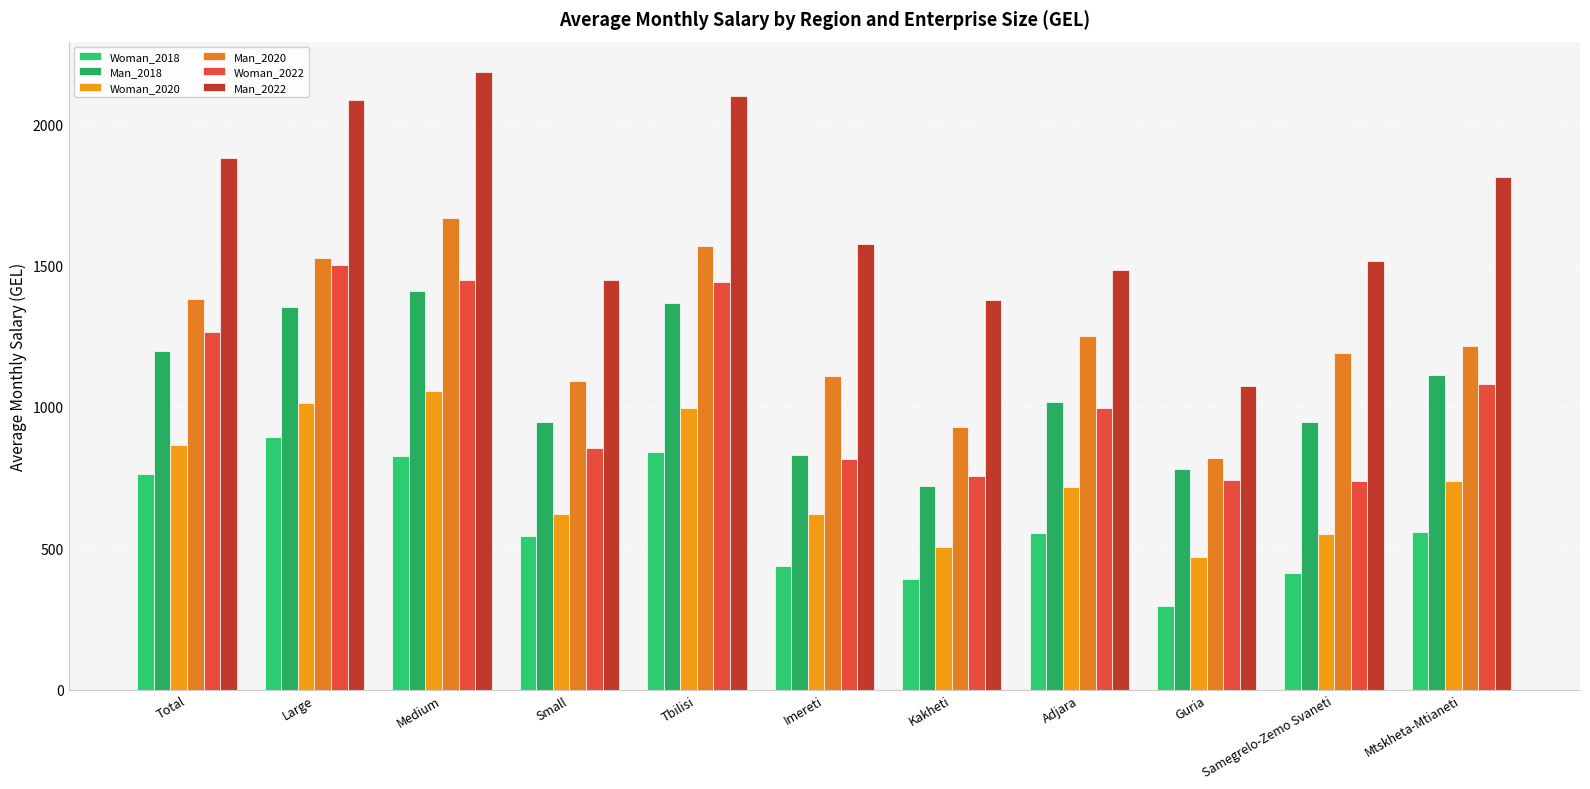

How many categories are shown in the chart?

11